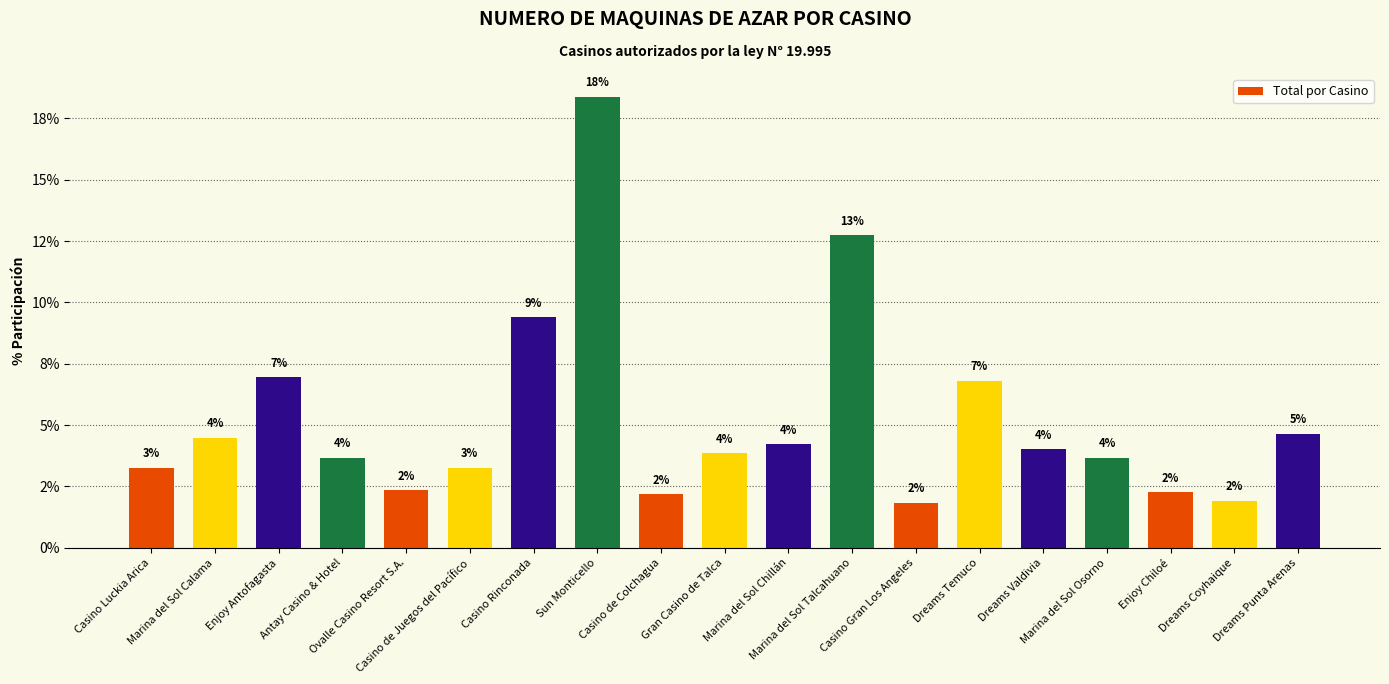

Rank the categories by value from lowest to highest.

Casino Gran Los Angeles, Dreams Coyhaique, Casino de Colchagua, Enjoy Chiloé, Ovalle Casino Resort S.A., Casino Luckia Arica, Casino de Juegos del Pacífico, Antay Casino & Hotel, Marina del Sol Osorno, Gran Casino de Talca, Dreams Valdivia, Marina del Sol Chillán, Marina del Sol Calama, Dreams Punta Arenas, Dreams Temuco, Enjoy Antofagasta, Casino Rinconada, Marina del Sol Talcahuano, Sun Monticello